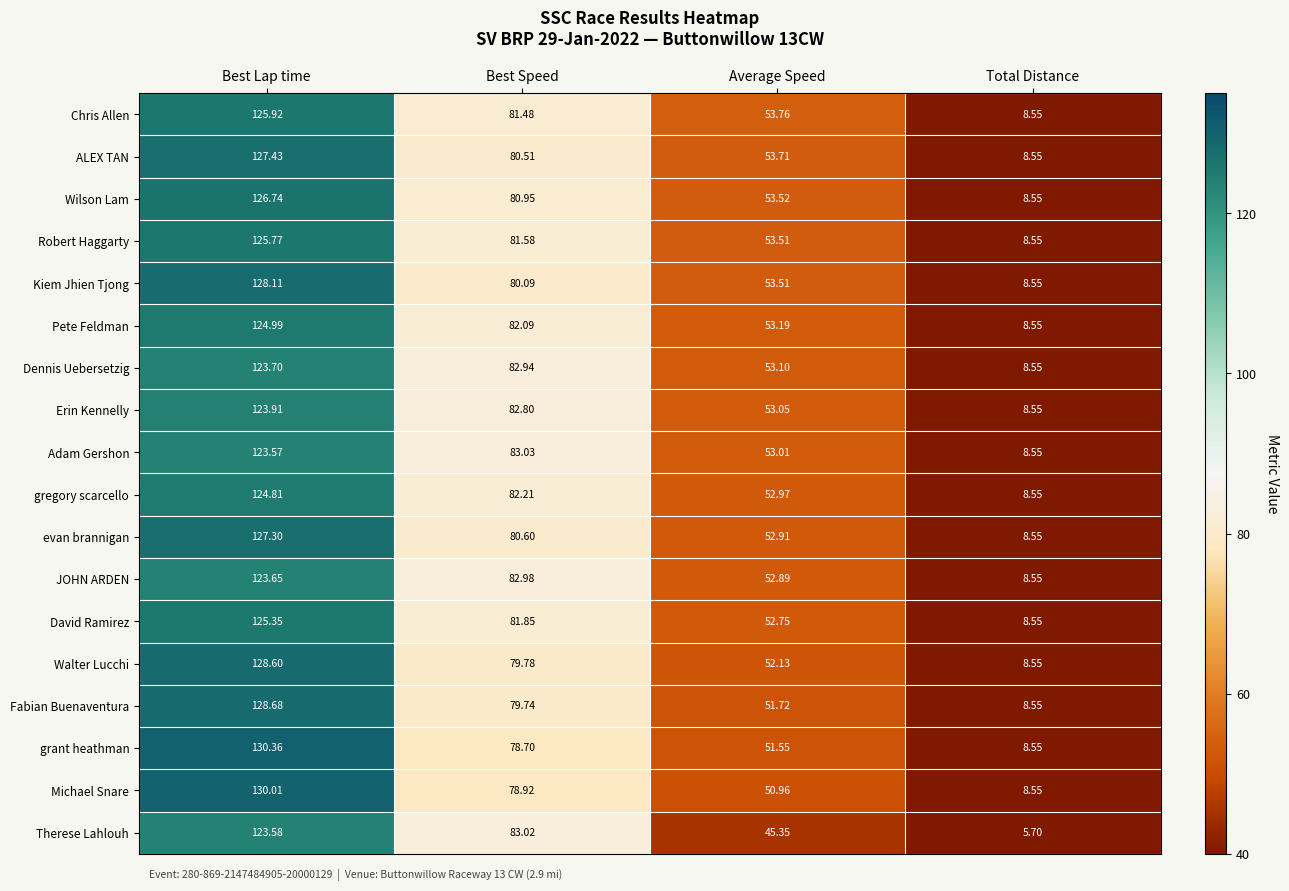

Is the value of JOHN ARDEN at Best Lap time greater than the value of Robert Haggarty at Best Lap time?

No